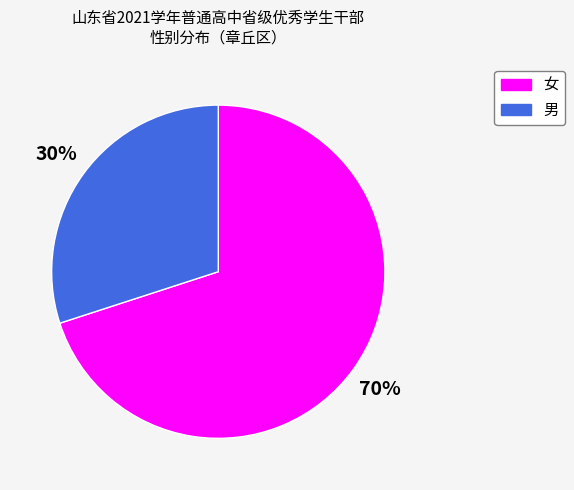

What percentage is the 女 slice, to the nearest percent?

70%